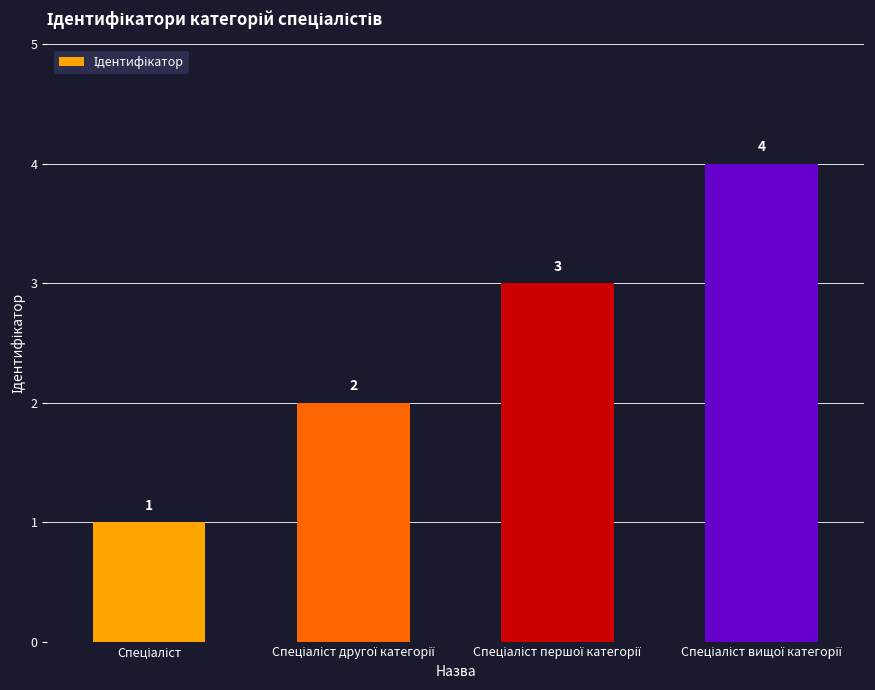

What is the value of the 3rd bar from the left?

3